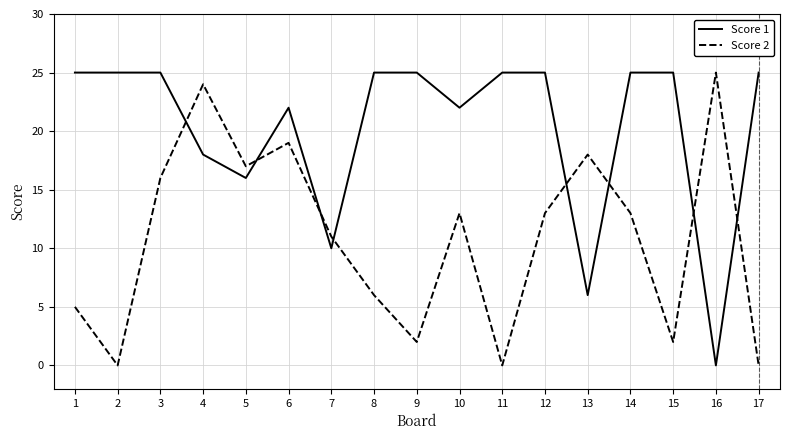

How many interior local valleys does the Score 2 series have?

5